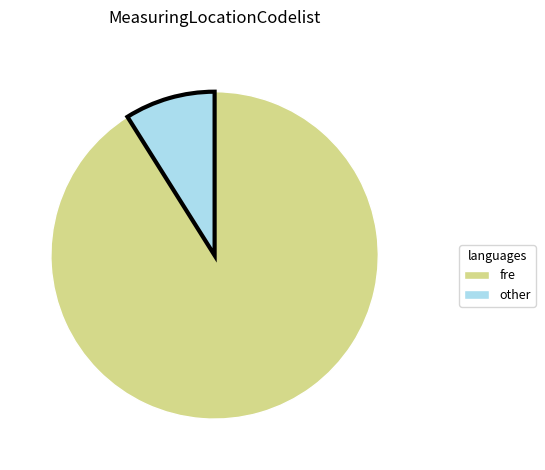

How many segments does this pie chart have?

2